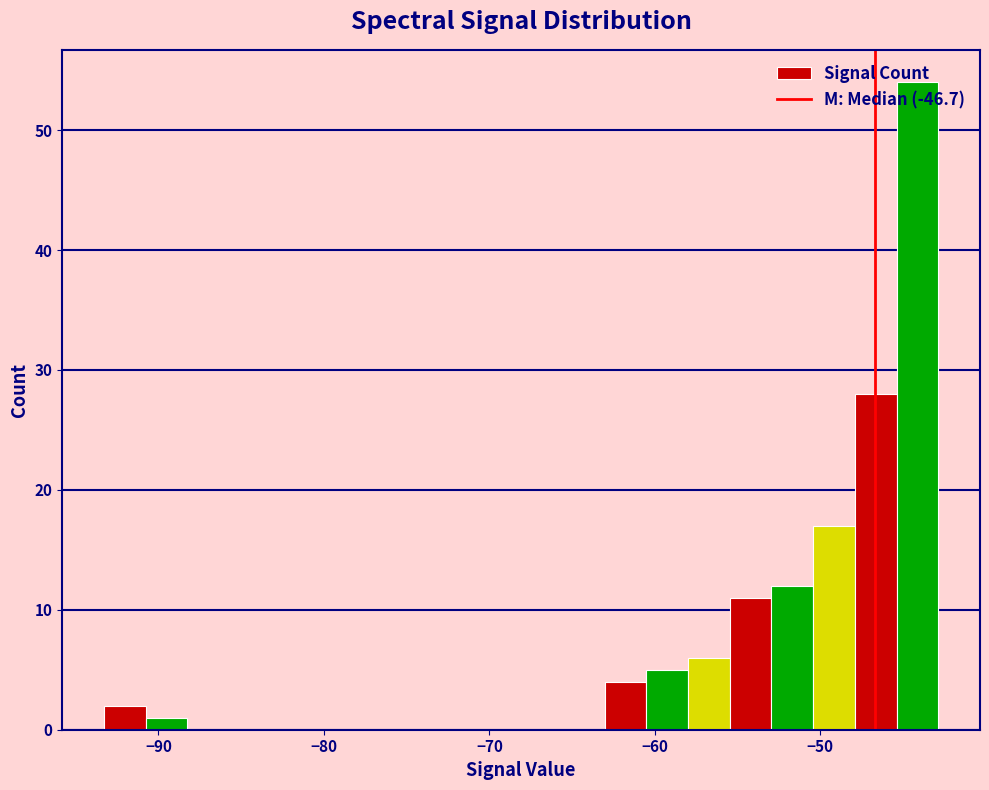

Around what value on the x-axis is the tallest bar? Give the approximate position of its centre, as read against the axis.

-44